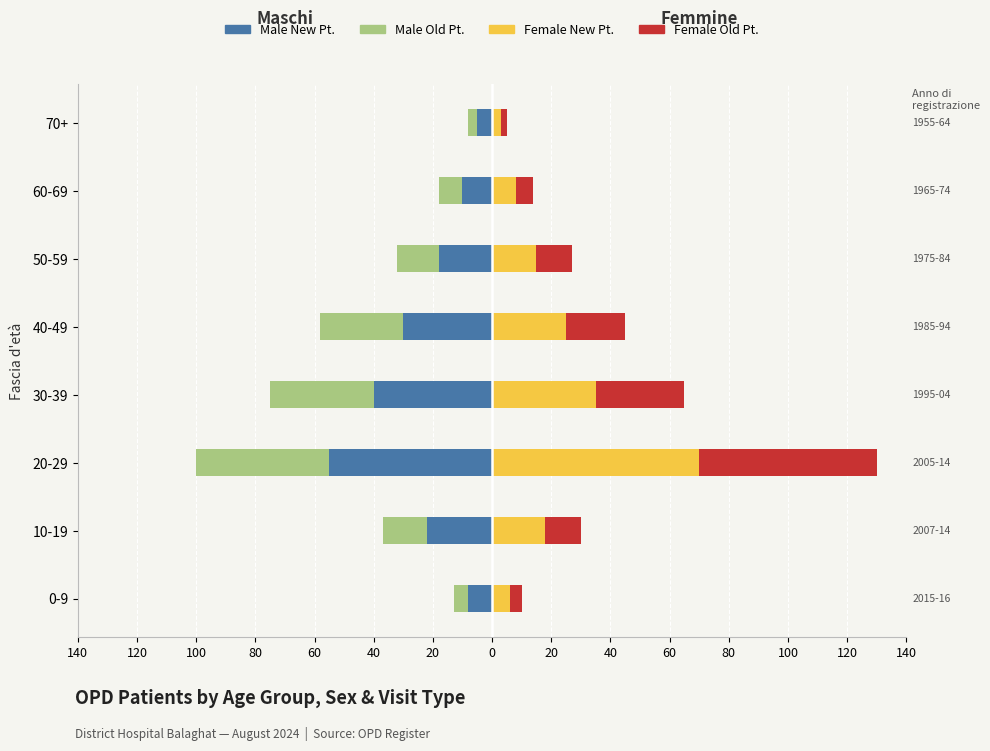

Reading left to right, transcribe all the data shown in this chart.

Male New Pt.: -8	-22	-55	-40	-30	-18	-10	-5
Male Old Pt.: -5	-15	-45	-35	-28	-14	-8	-3
Female New Pt.: 6	18	70	35	25	15	8	3
Female Old Pt.: 4	12	60	30	20	12	6	2